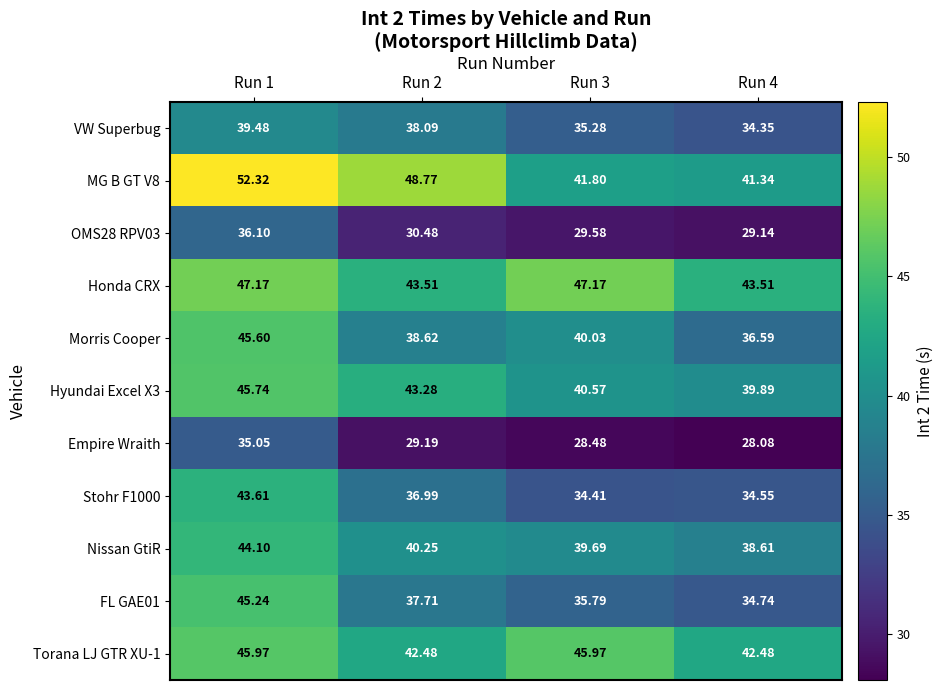

Which series has the largest range (max minus min)?

MG B GT V8